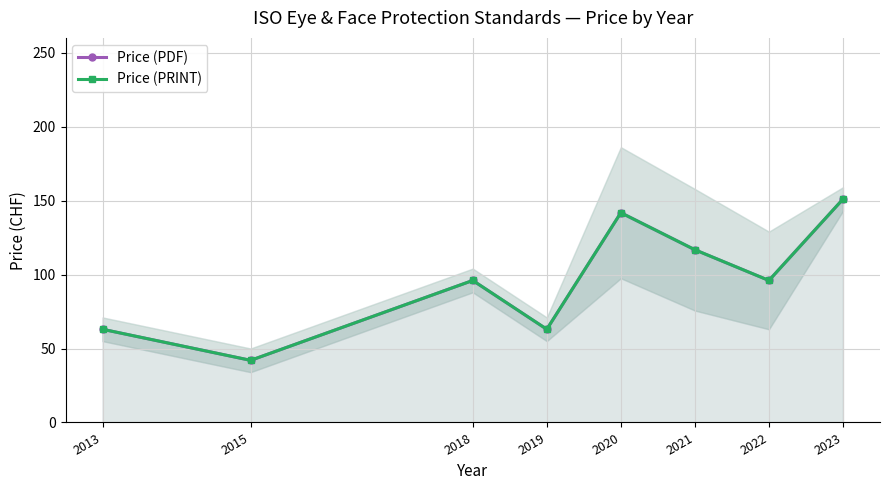

At which label does Price (PRINT) reach its minimum?

2015